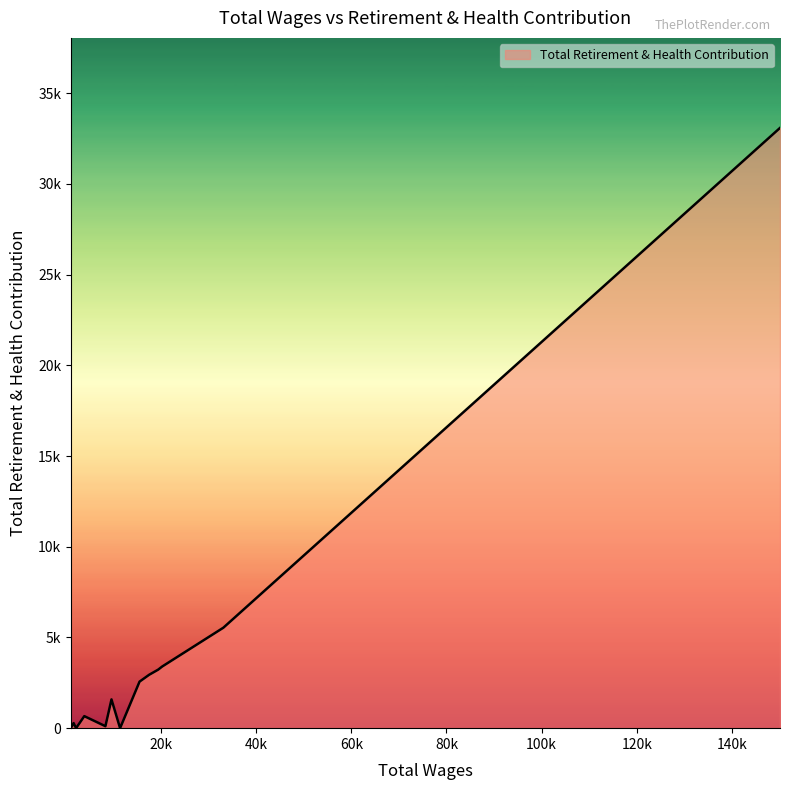

Does the chart have visible grid lines?

No